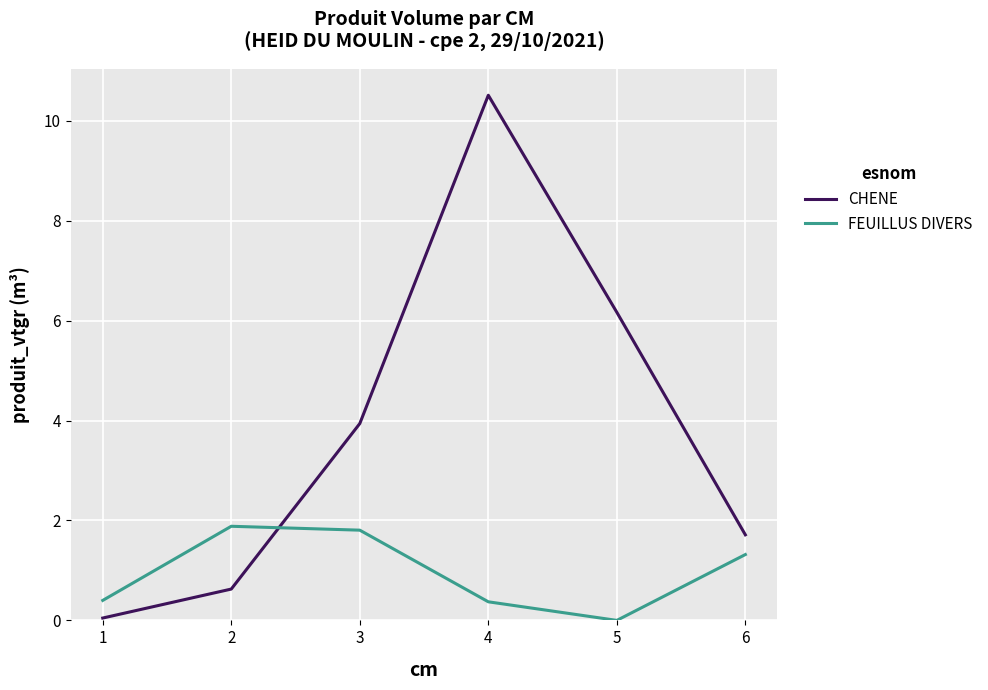

At which label is FEUILLUS DIVERS closest to 0?

5